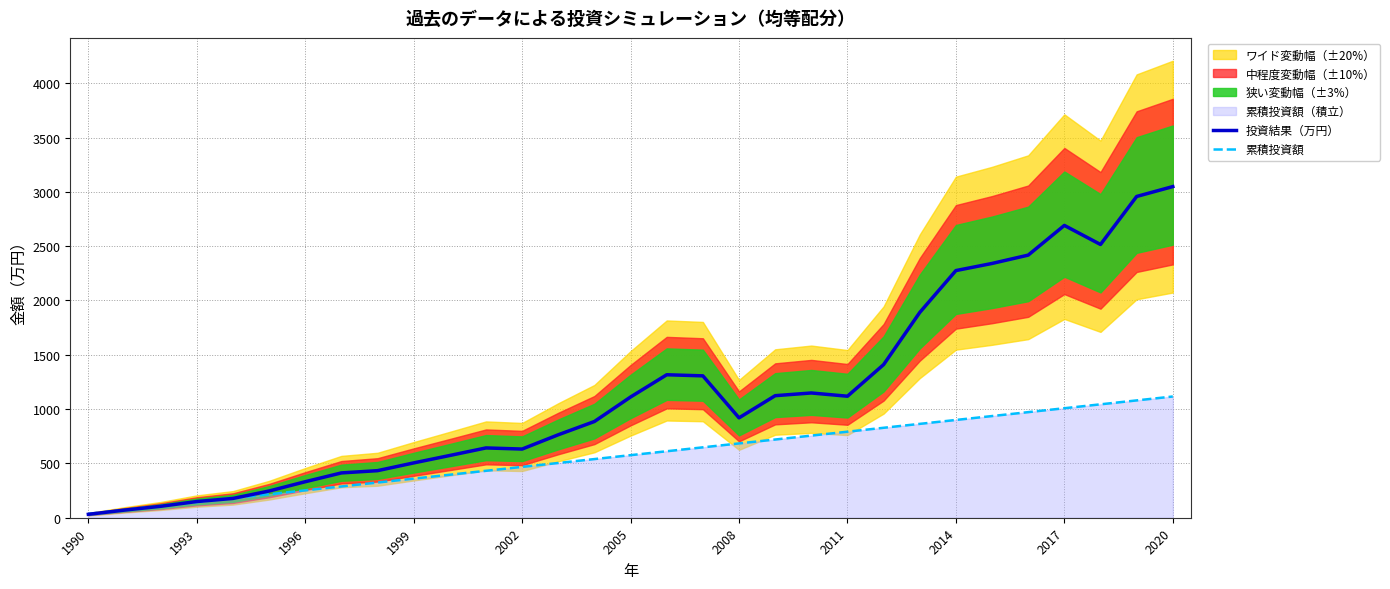

The value of 投資結果（万円） at 2014 is 2275.2. True or false?

True